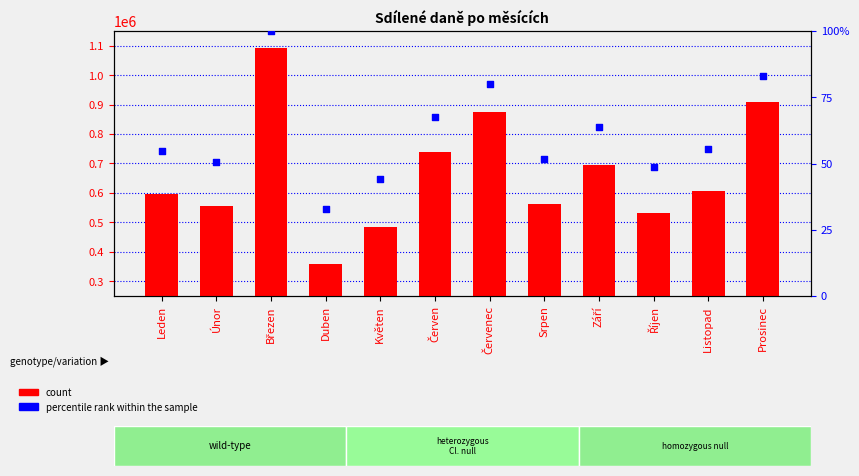

What are all the series names shown in the legend?

count, percentile rank within the sample